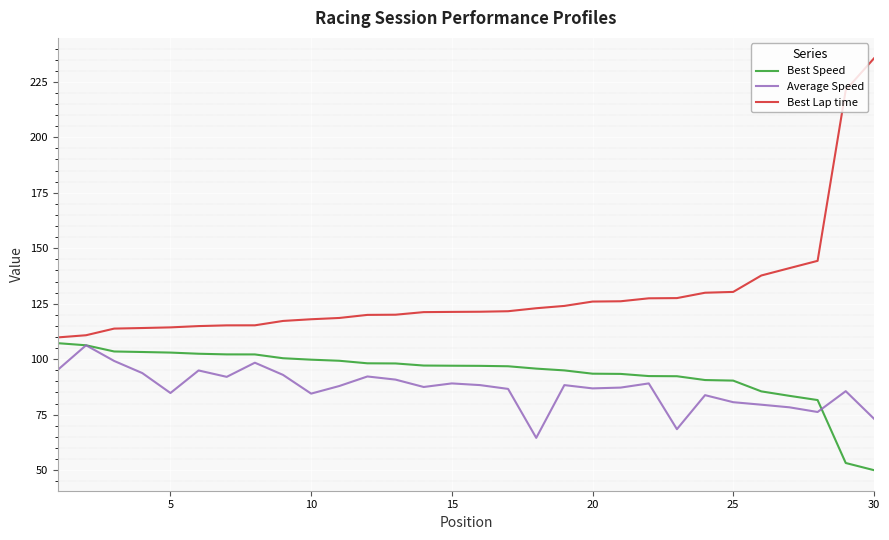

Which series has the largest total across all categories?

Best Lap time